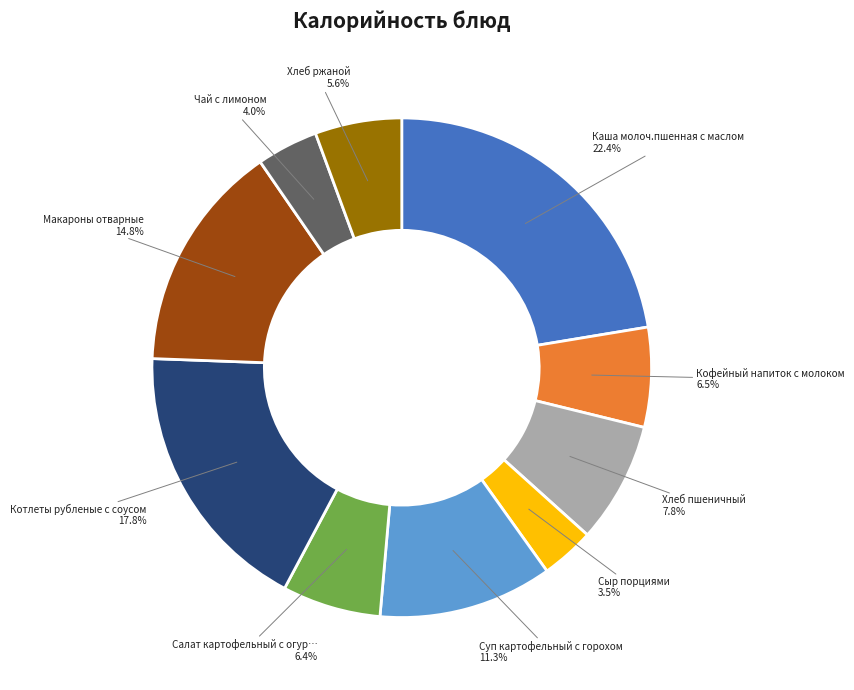

Is there a majority slice in this chart?

No